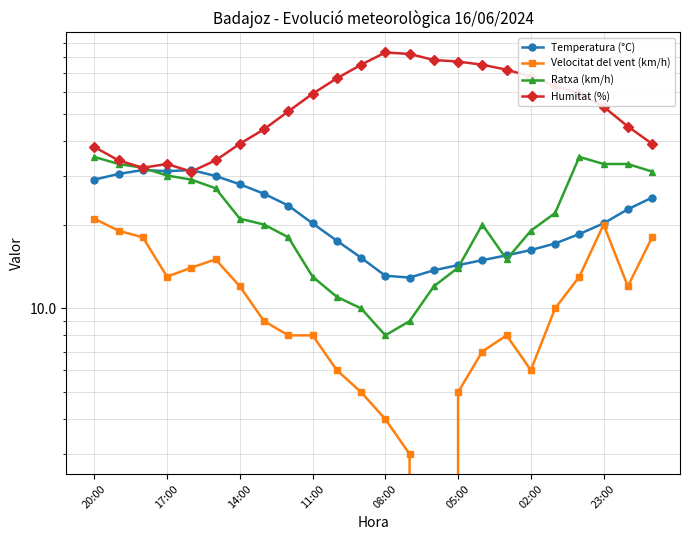

True or false: Velocitat del vent (km/h) has a value of 4.2 at 10.

False